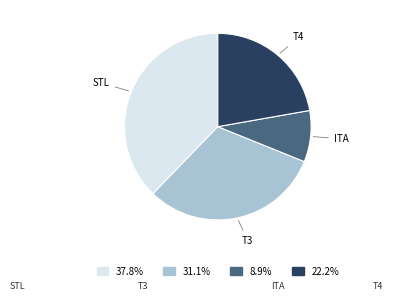

Do T3 and ITA together represent more than half of the pie?

No